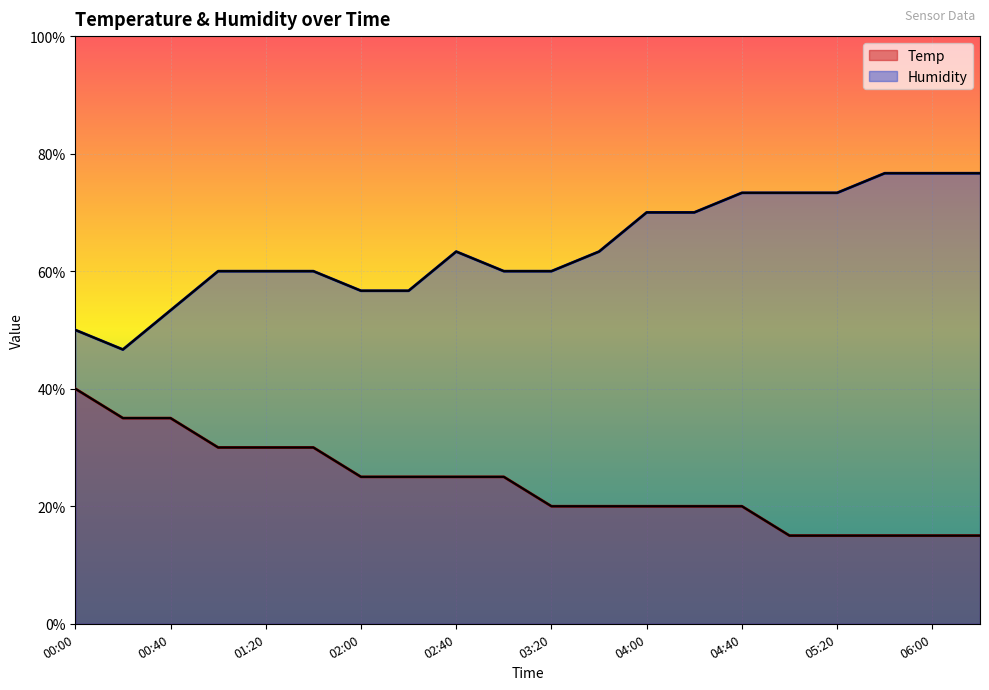

The value of Temp at 02:20 is 12.0. True or false?

False